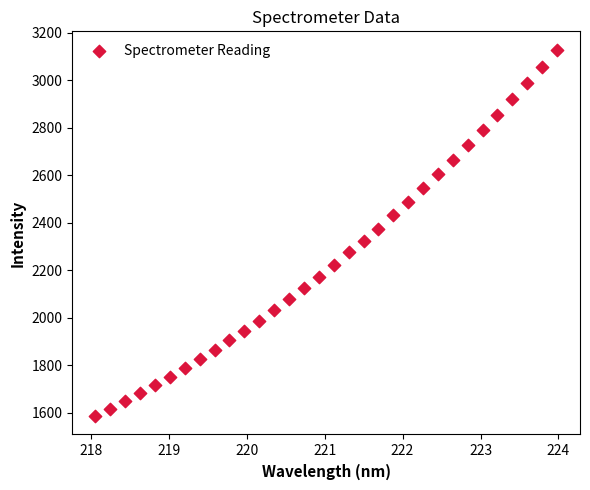

What is the range of Y values (max minus min)?

1542.8